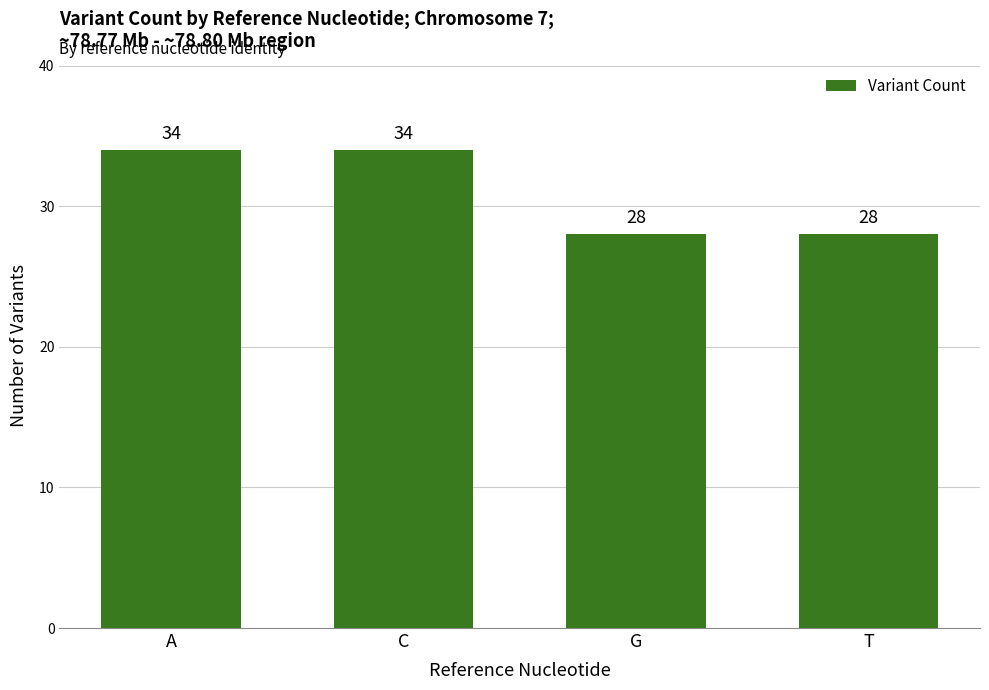

How many bars are there in total?

4